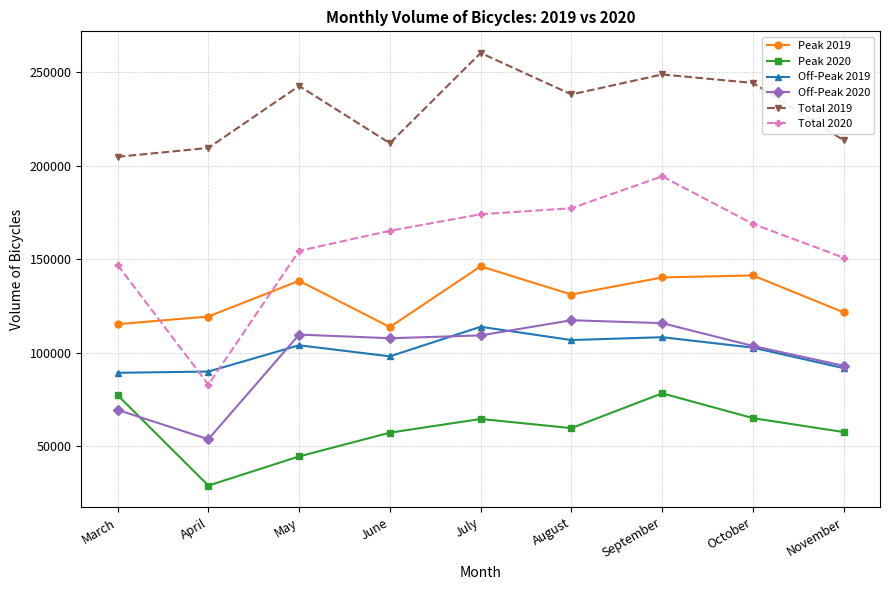

How many lines are shown in the chart?

6